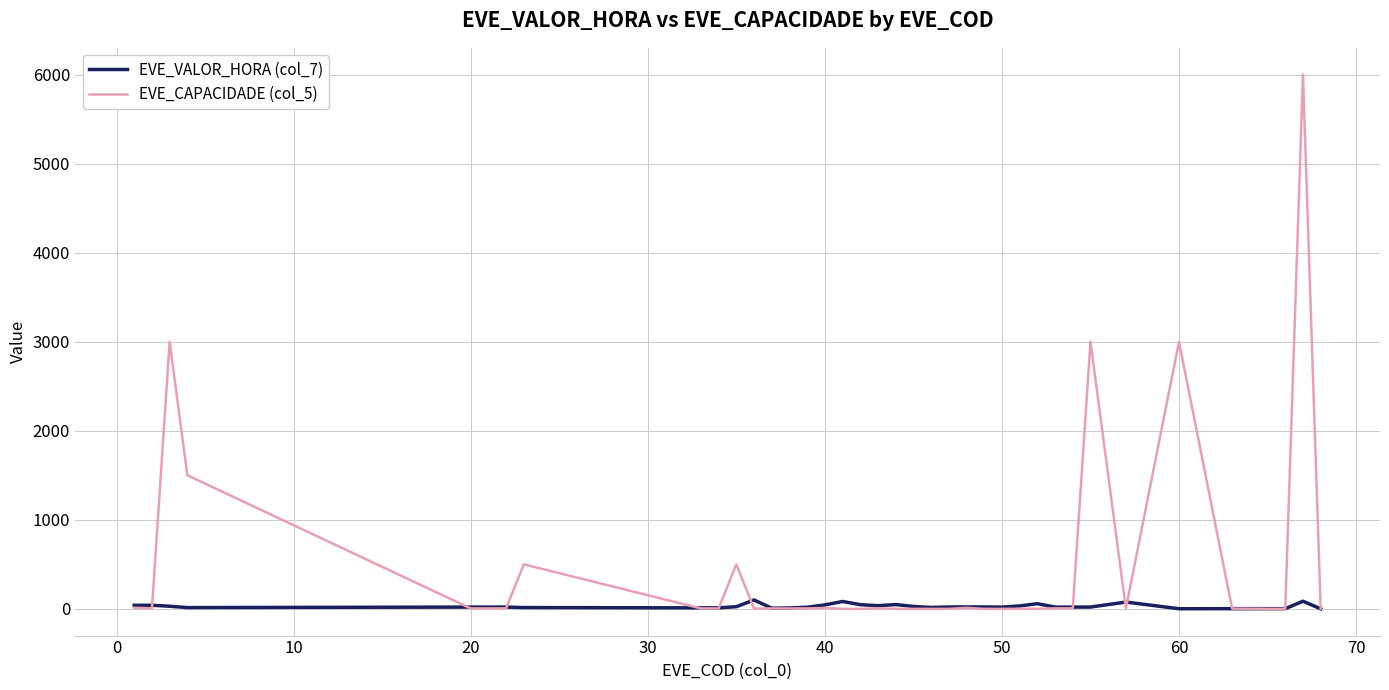

Which series has the largest range (max minus min)?

EVE_CAPACIDADE (col_5)